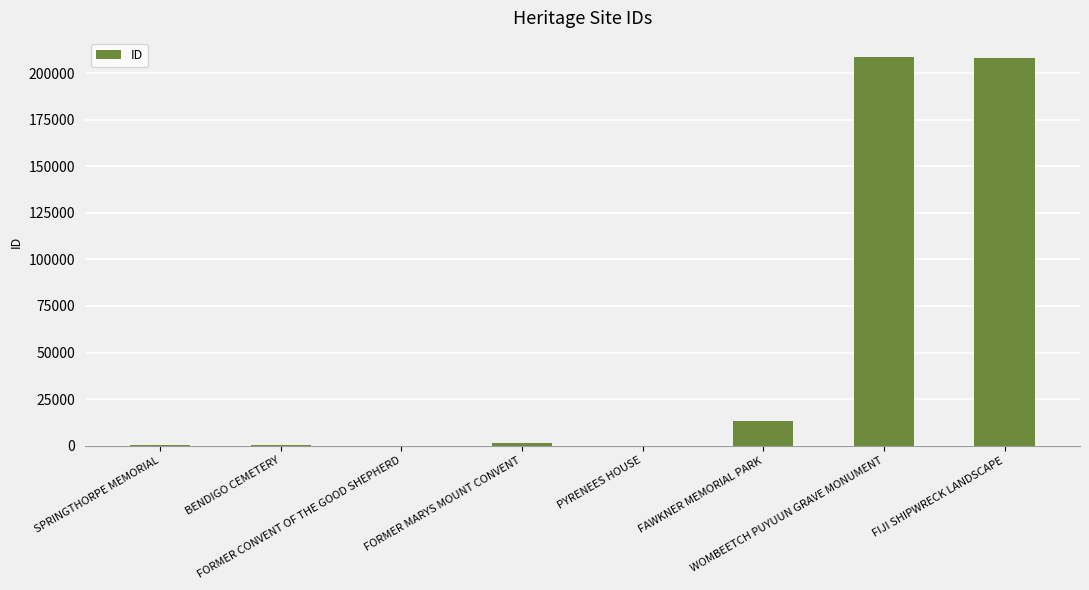

Where is the data nearest to the value 104254?

FAWKNER MEMORIAL PARK